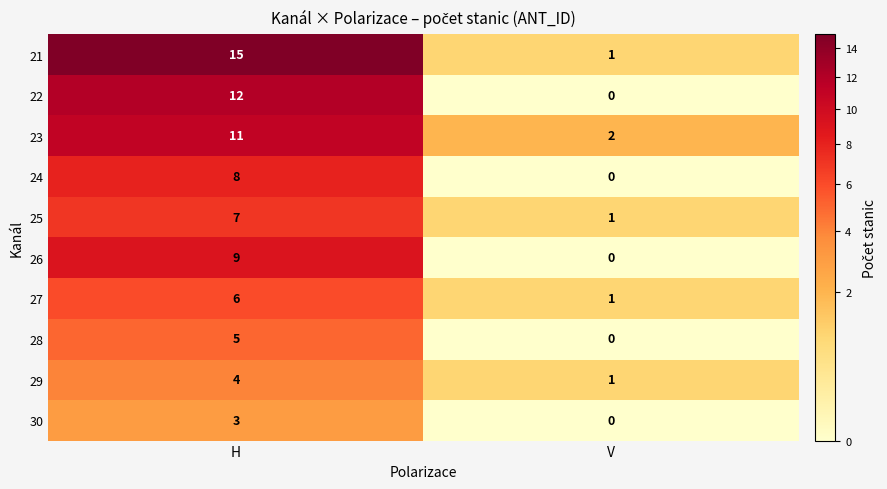

Rank the series by their maximum value, from lowest to highest.

30, 29, 28, 27, 25, 24, 26, 23, 22, 21